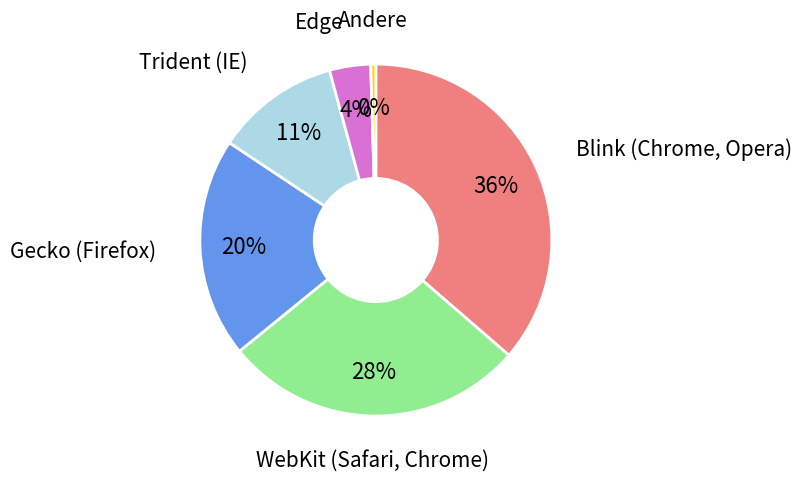

To the nearest percent, what is the difference between the largest and smallest slice percentages?

36%